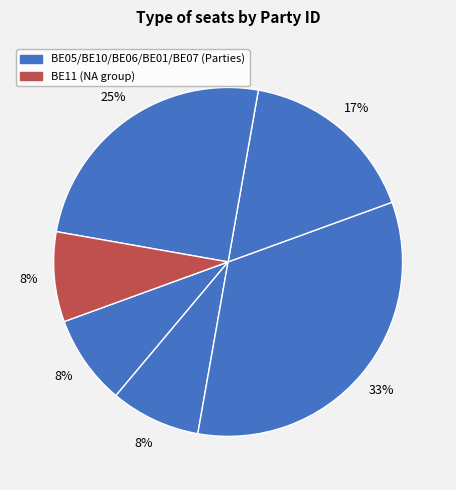

What is the largest slice in the pie chart?

BE06